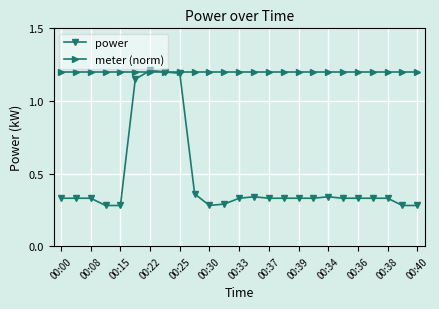

Count the power values in the range 0 to 1.

21